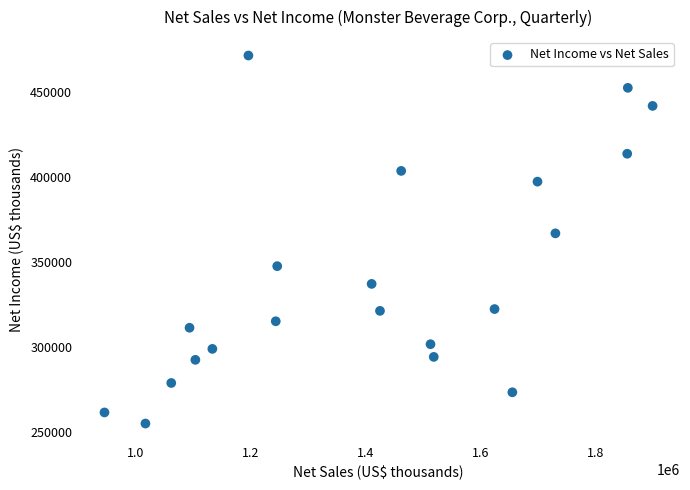

What is the range of Y values (max minus min)?

216782